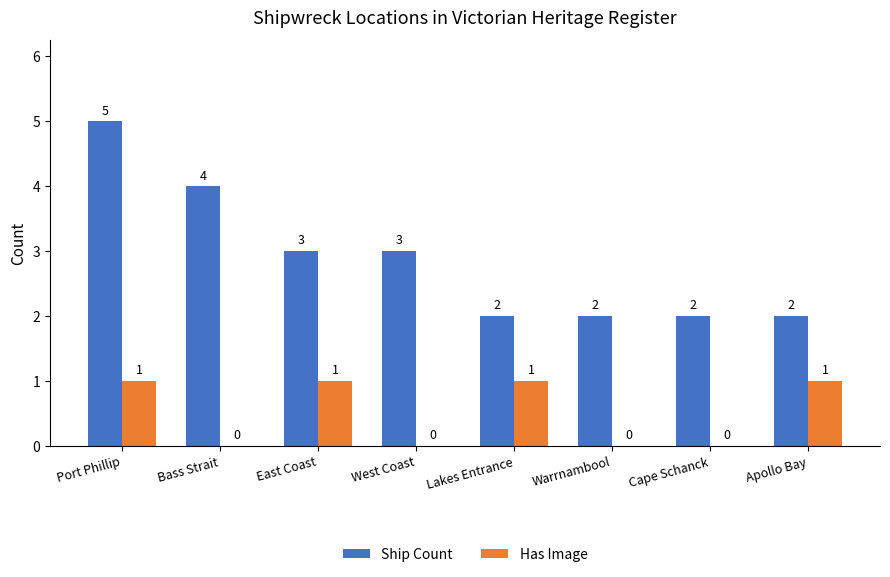

What is the sum of all Ship Count values?

23